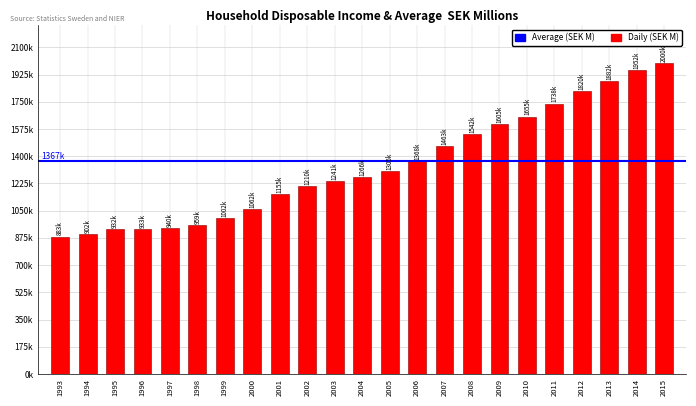

Are the bars horizontal?

No